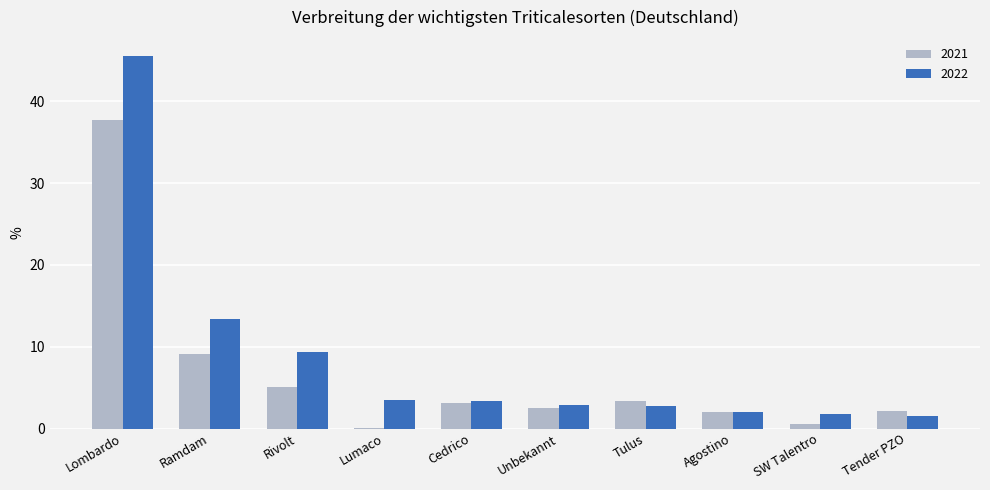

True or false: 2021 has a value of 37.7 at Lombardo.

True